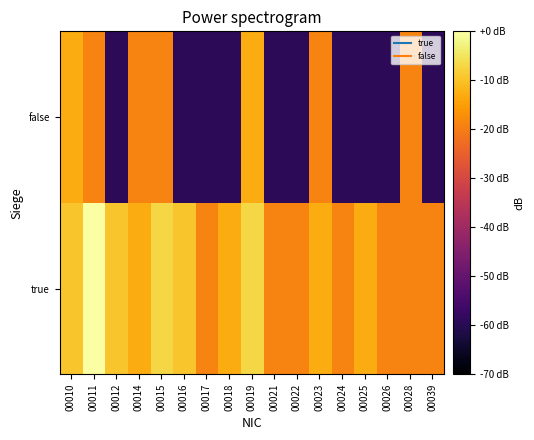

Reading left to right, transcribe all the data shown in this chart.

true: 00010=-9.5	00011=0.0	00012=-9.5	00014=-13.1	00015=-7.0	00016=-9.5	00017=-19.1	00018=-13.1	00019=-7.0	00021=-19.1	00022=-19.1	00023=-13.1	00024=-19.1	00025=-13.1	00026=-19.1	00028=-19.1	00039=-19.1
false: 00010=-13.1	00011=-19.1	00012=-59.1	00014=-19.1	00015=-19.1	00016=-59.1	00017=-59.1	00018=-59.1	00019=-13.1	00021=-59.1	00022=-59.1	00023=-19.1	00024=-59.1	00025=-59.1	00026=-59.1	00028=-19.1	00039=-59.1